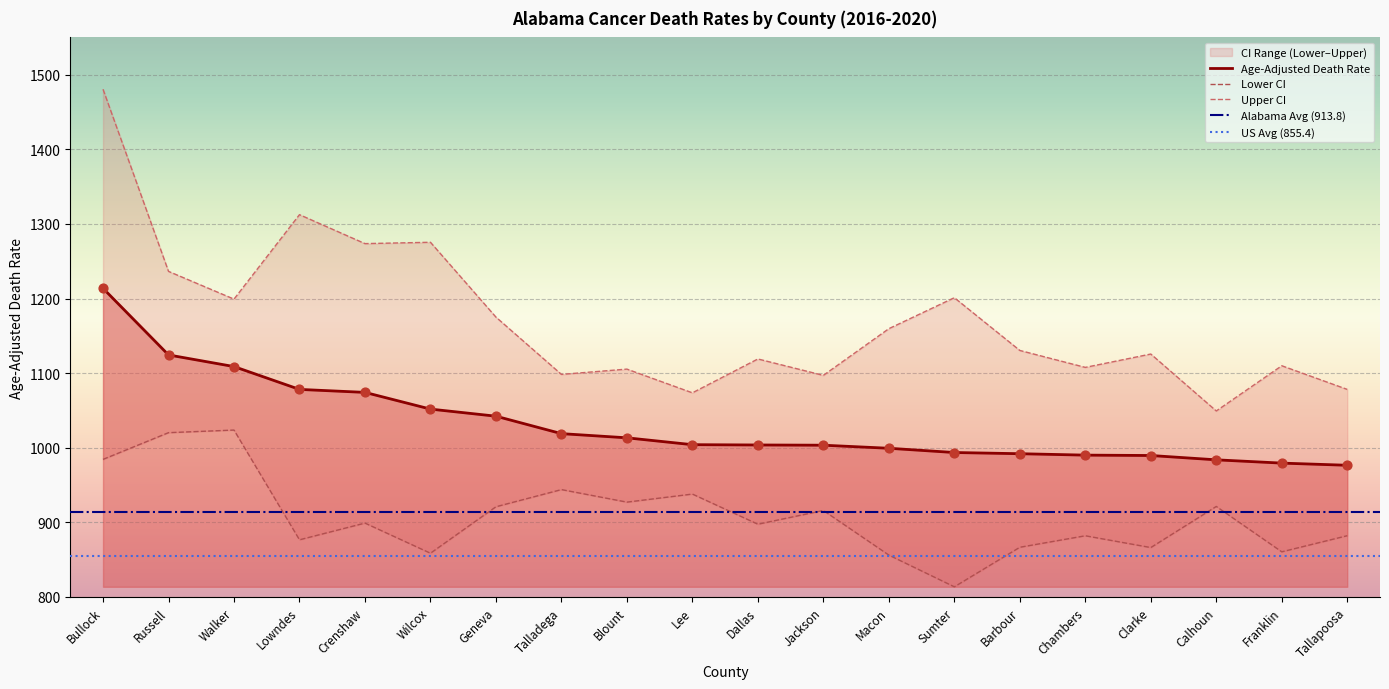

Which series reaches the minimum Y coordinate?

Lower CI (Rate)